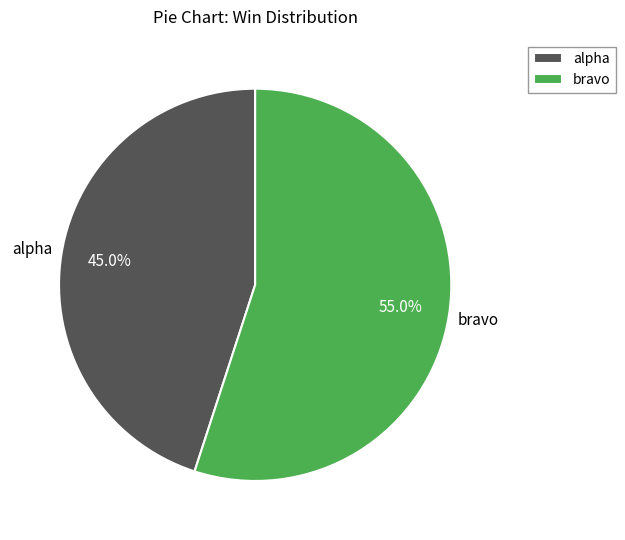

What percentage is NOT represented by bravo?

45.0%